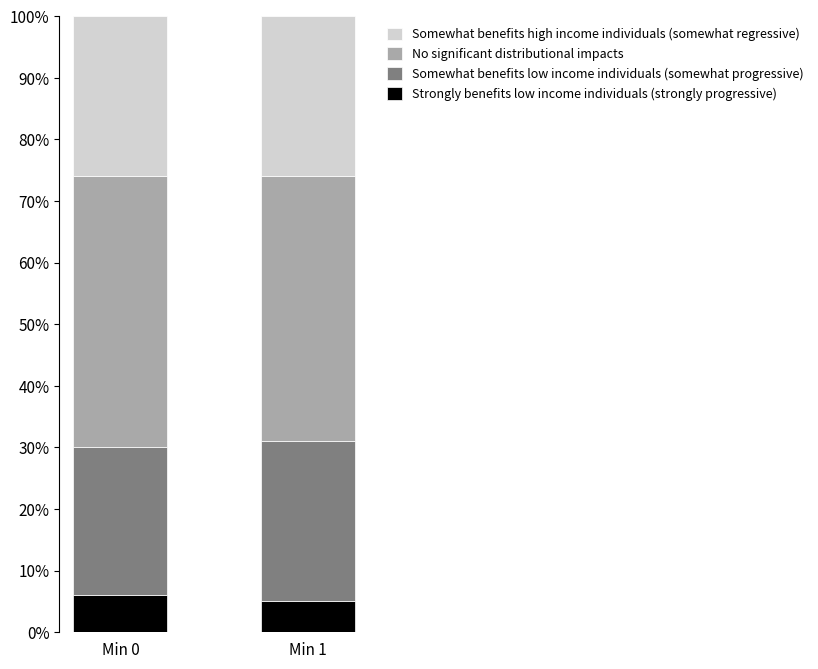

What are all the series names shown in the legend?

Somewhat benefits high income individuals (somewhat regressive), No significant distributional impacts, Somewhat benefits low income individuals (somewhat progressive), Strongly benefits low income individuals (strongly progressive)